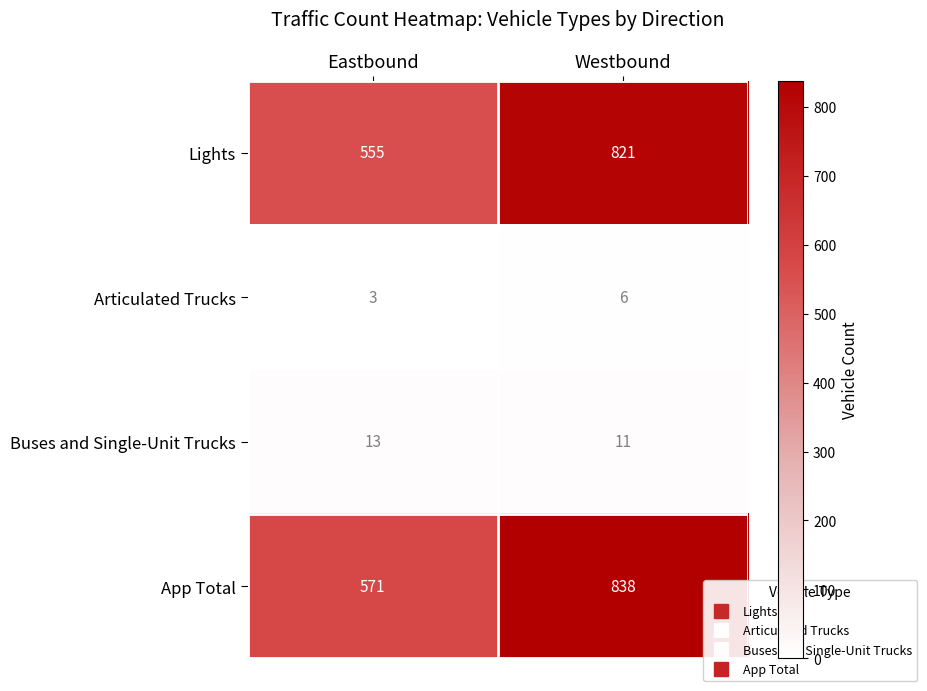

Which category has the highest value across all series?

Westbound